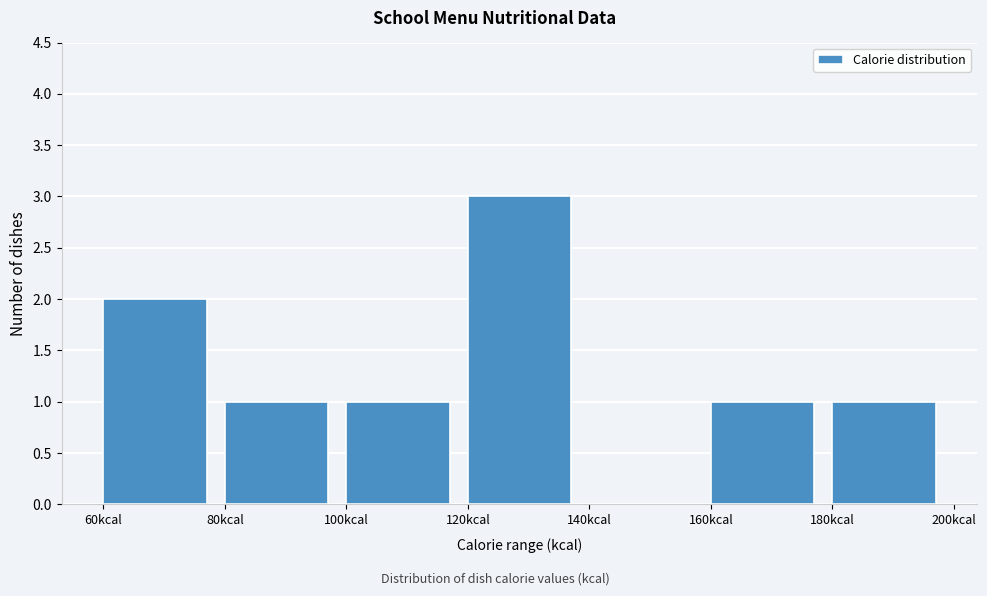

What is the height of the bar covering 60 to 80 on the x-axis? The values are not printed on the chart, so give them approximately, as read against the axis.

2